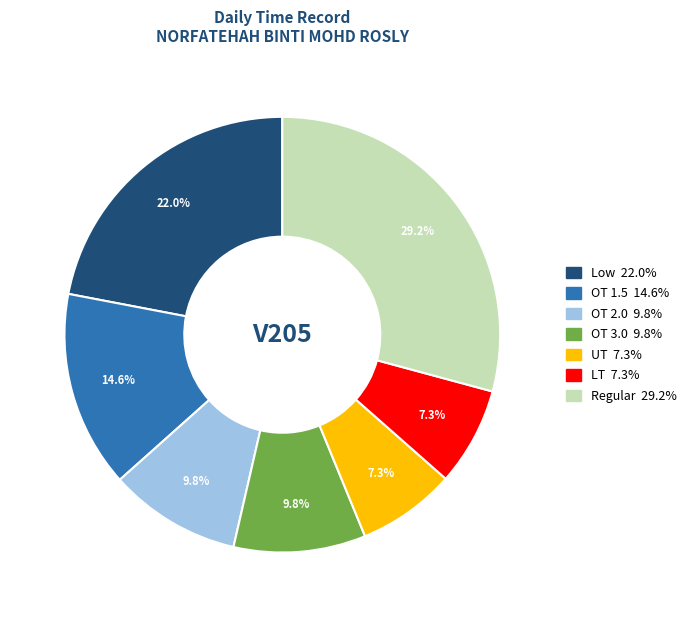

Is there a majority slice in this chart?

No